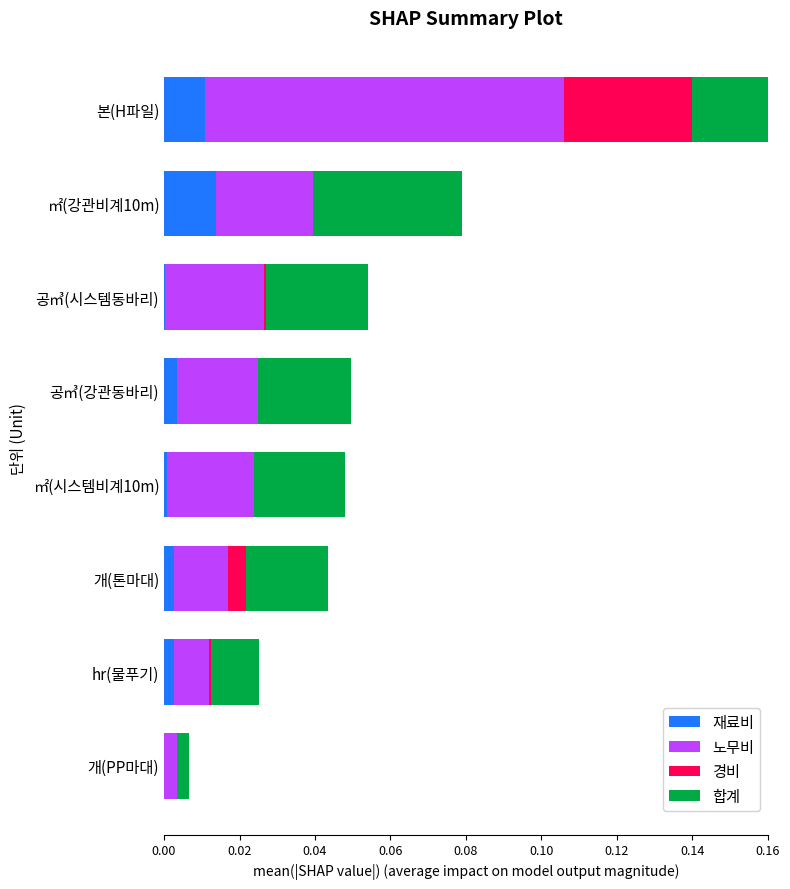

How many bars are there in total?

32